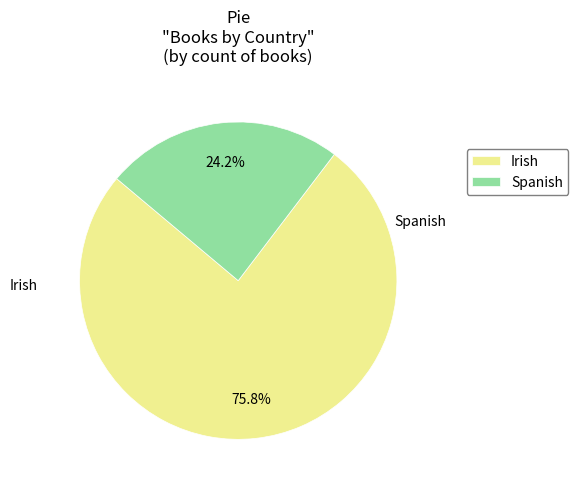

Is it true that Irish is 76% of the pie?

True